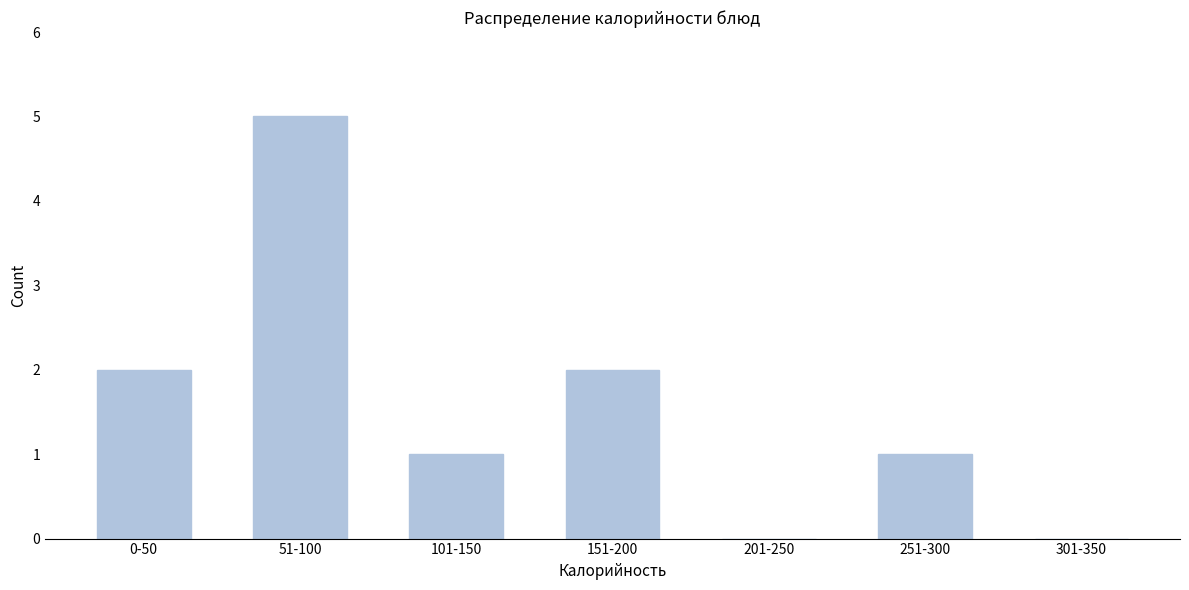

Reading left to right, what are all the values shown in this chart?

0-50=2	51-100=5	101-150=1	151-200=2	201-250=0	251-300=1	301-350=0